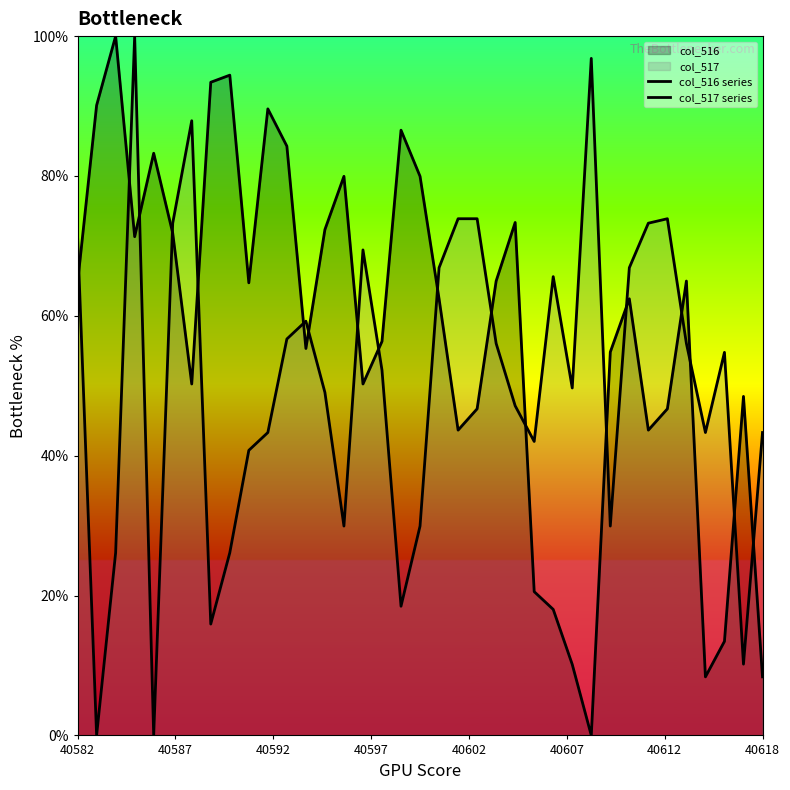

How many lines are shown in the chart?

2